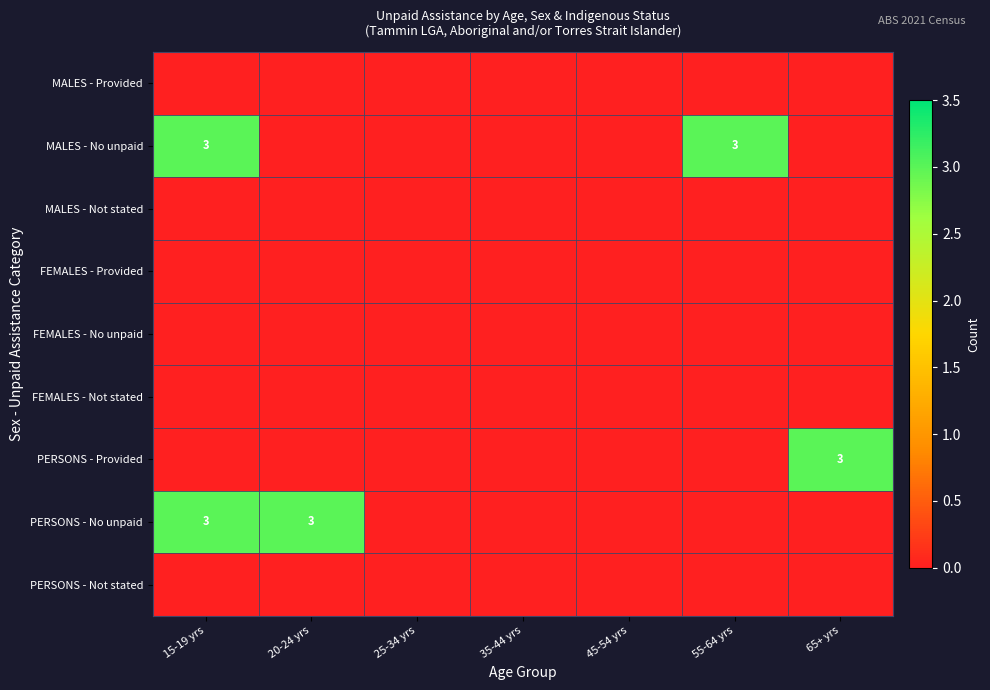

What is the difference between the highest and lowest values at 65+ yrs?

3